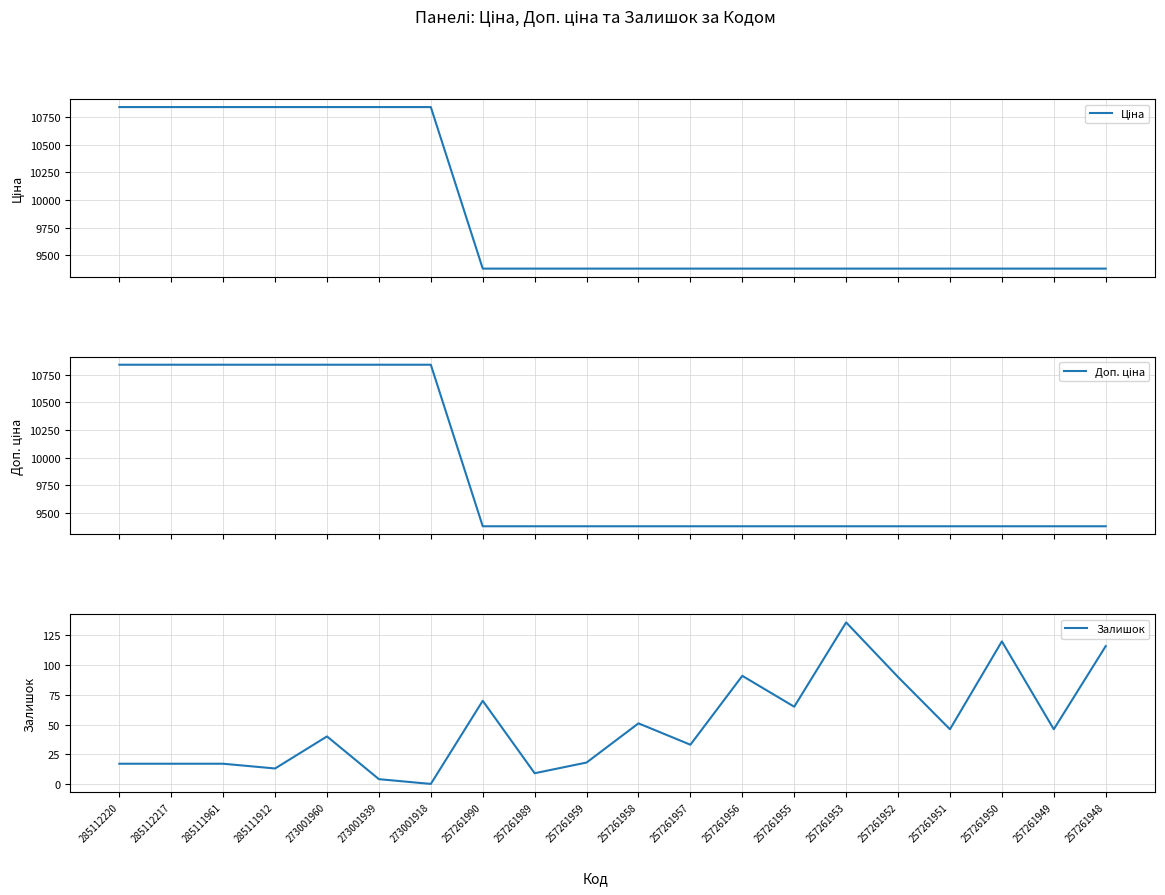

At how many categories does at least one series exceed 10643?

7